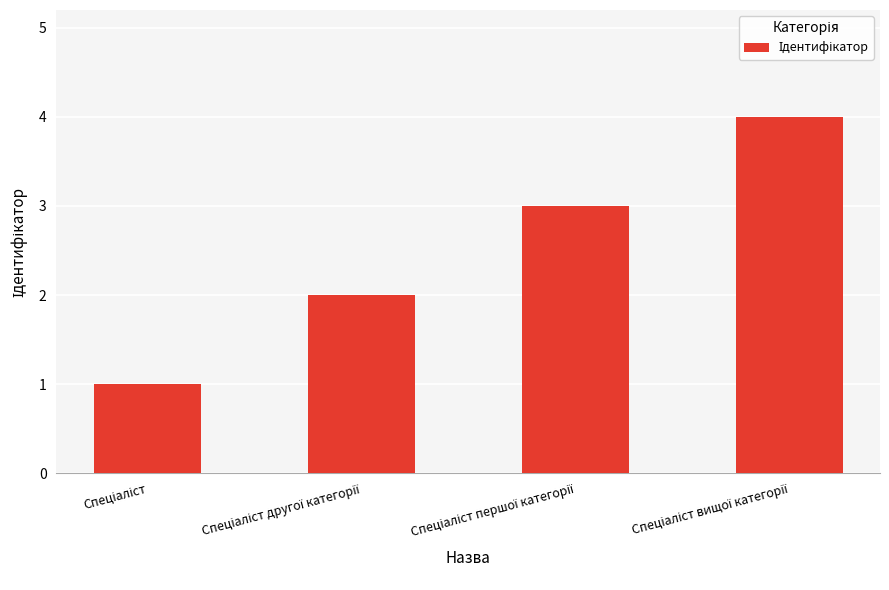

What is the sum of all values?

10